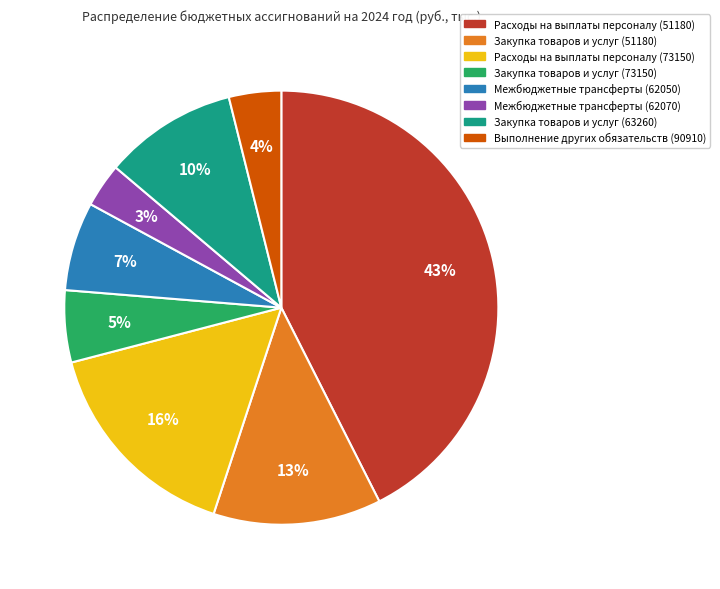

Between Выполнение других обязательств (90910) and Расходы на выплаты персоналу (51180), which is larger?

Расходы на выплаты персоналу (51180)